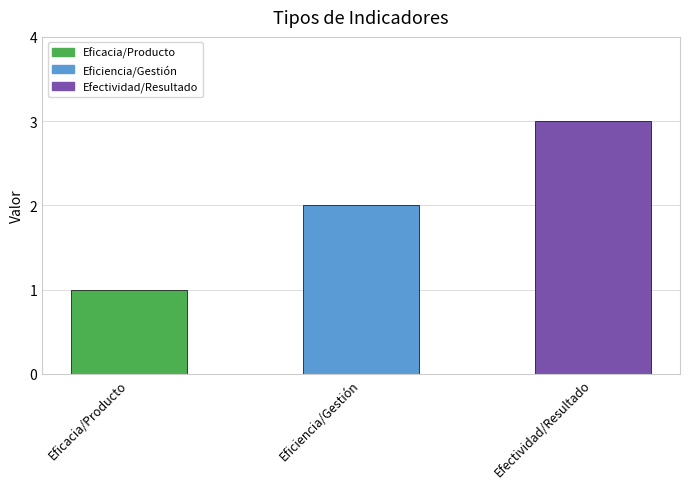

List the labels in order of value, largest first.

Efectividad/Resultado, Eficiencia/Gestión, Eficacia/Producto